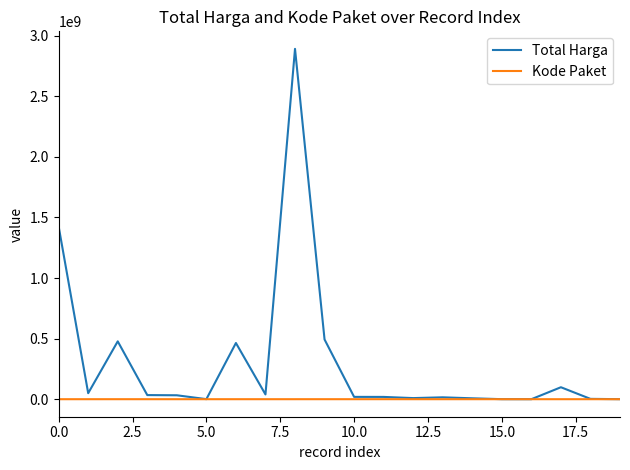

Which series has the largest range (max minus min)?

Total Harga